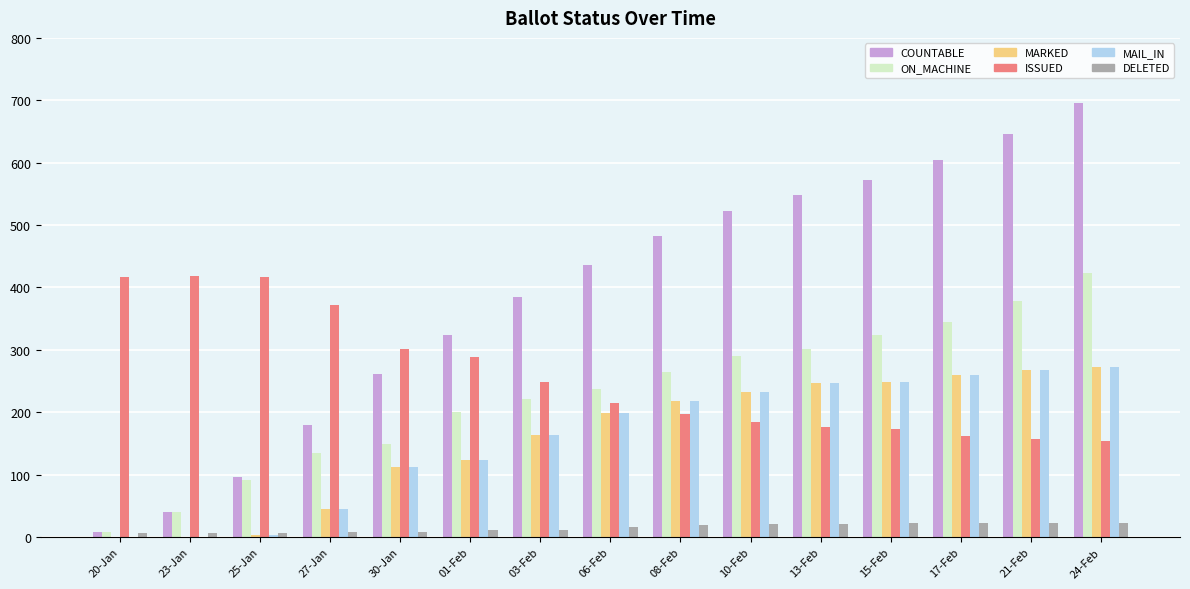

Which label corresponds to the largest value in the chart?

24-Feb